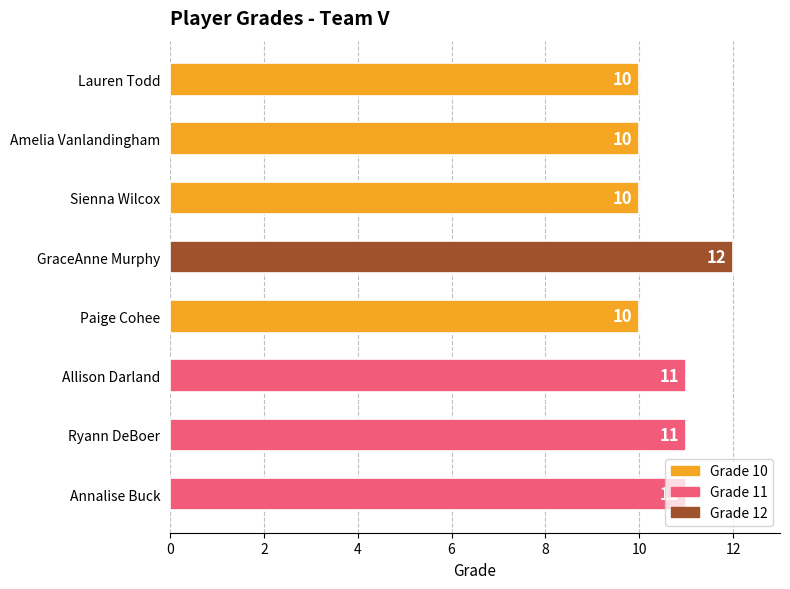

Which category has the highest value across all series?

GraceAnne Murphy